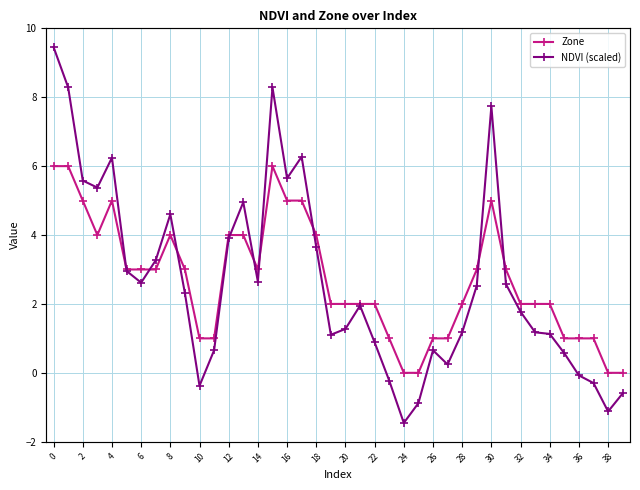

At which label does Zone reach its minimum?

24